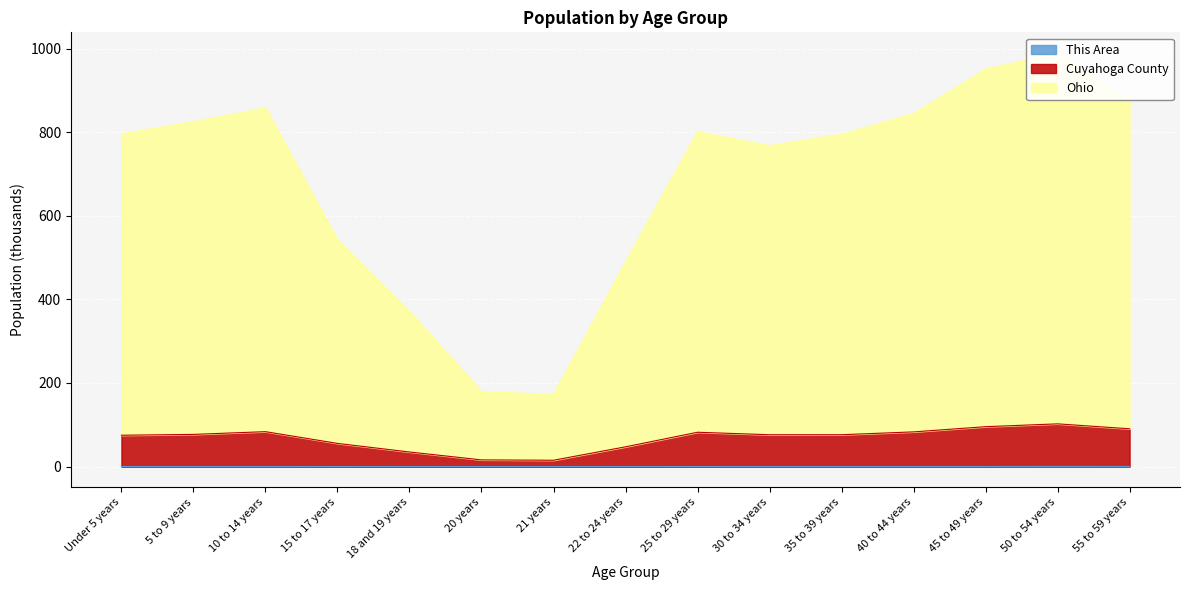

True or false: Cuyahoga County and Ohio cross at least once.

False